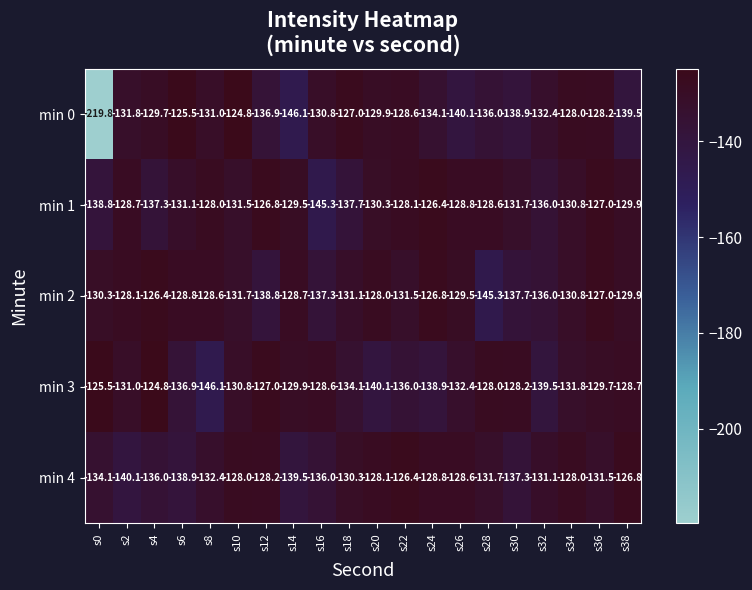

What is the greatest value displayed?

-124.8